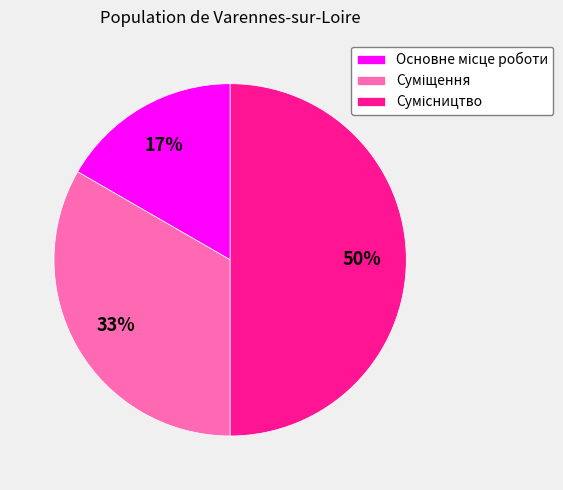

To the nearest percent, what is the difference between the largest and smallest slice percentages?

33%